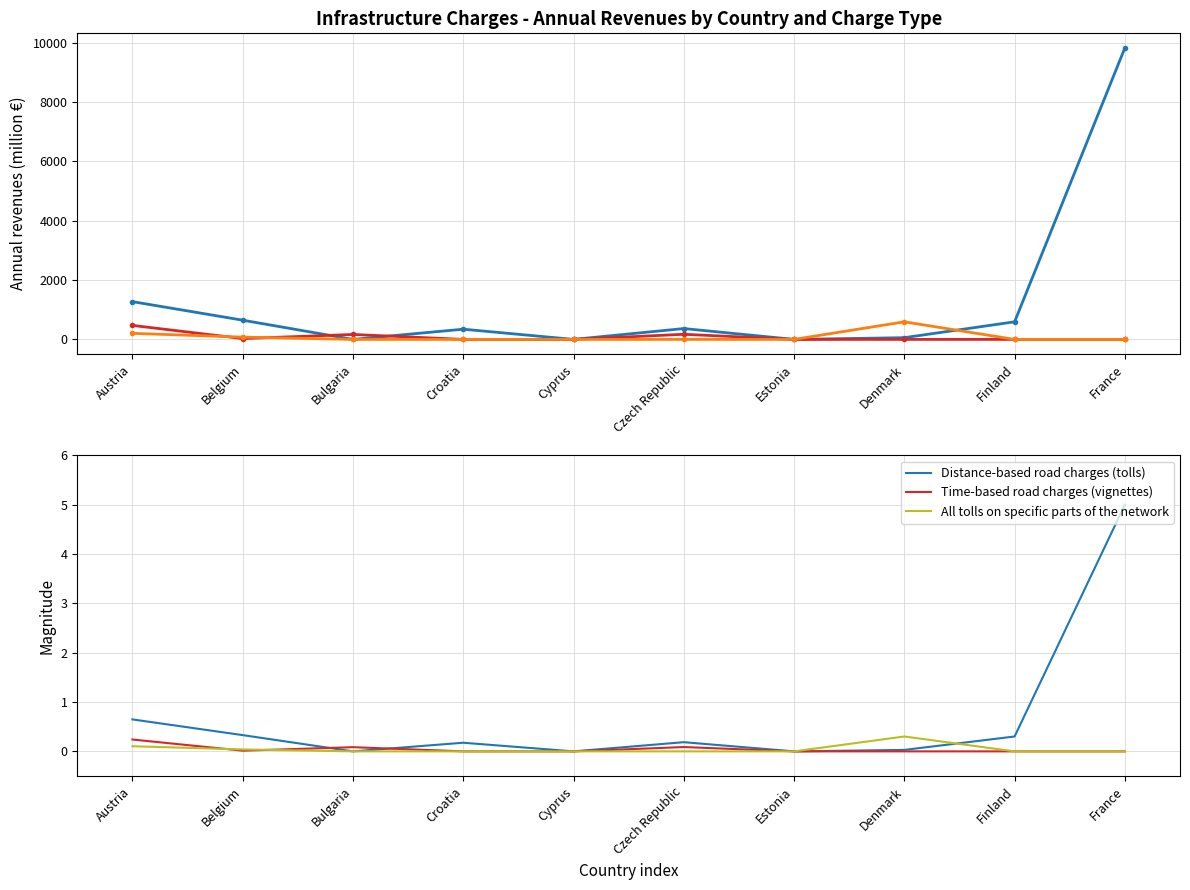

The value of Time-based road charges (vignettes) at Czech Republic is 0.1. True or false?

False